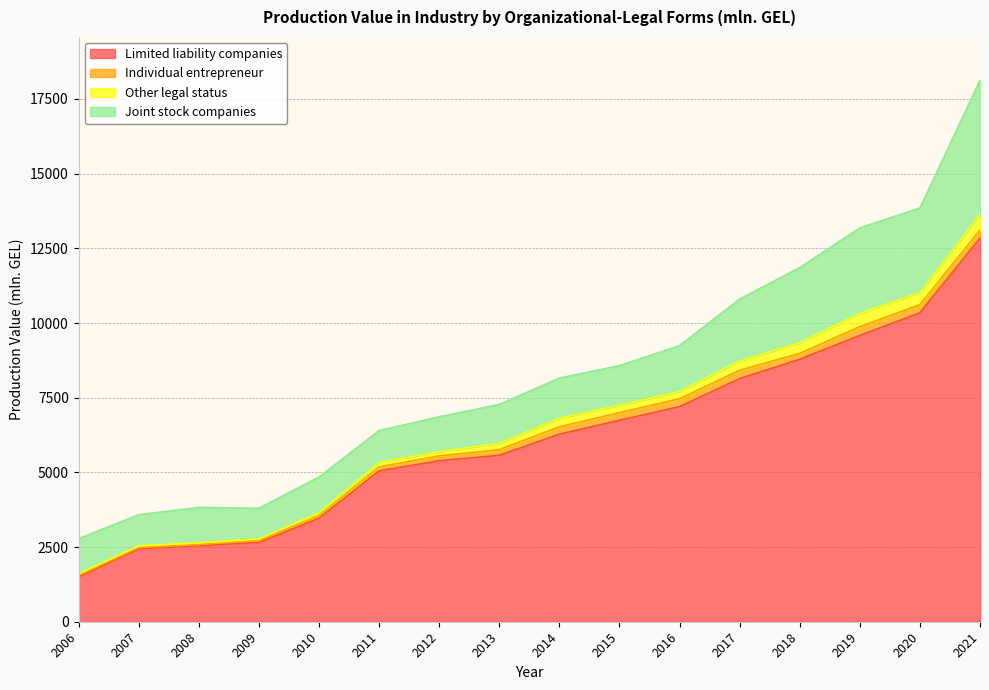

At which category is the sum across all series the highest?

2021